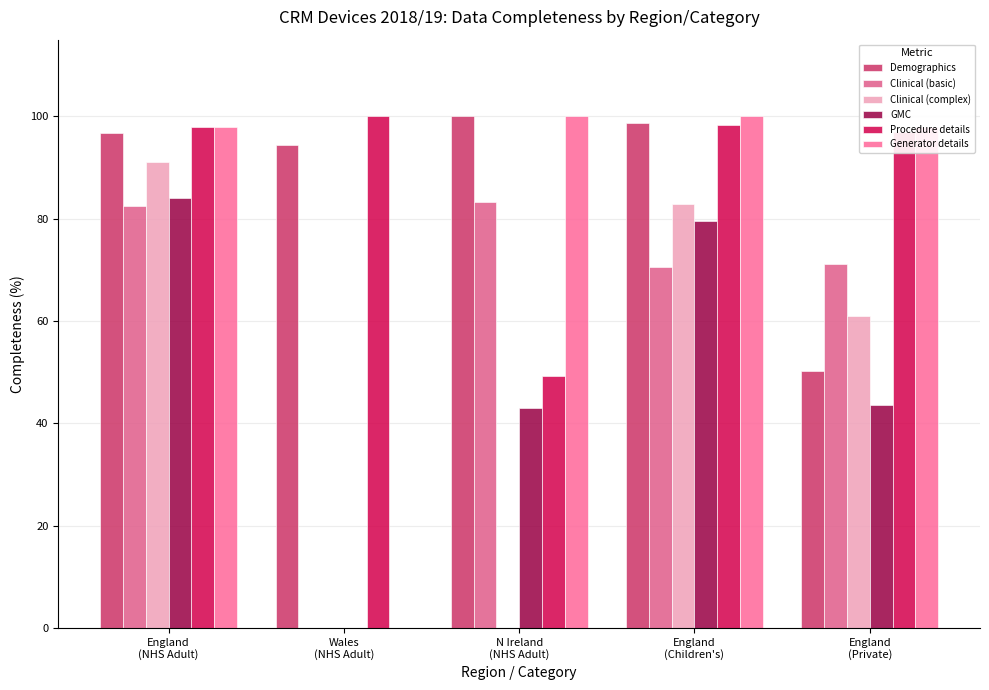

What is the average value of the Procedure details series?

88.5